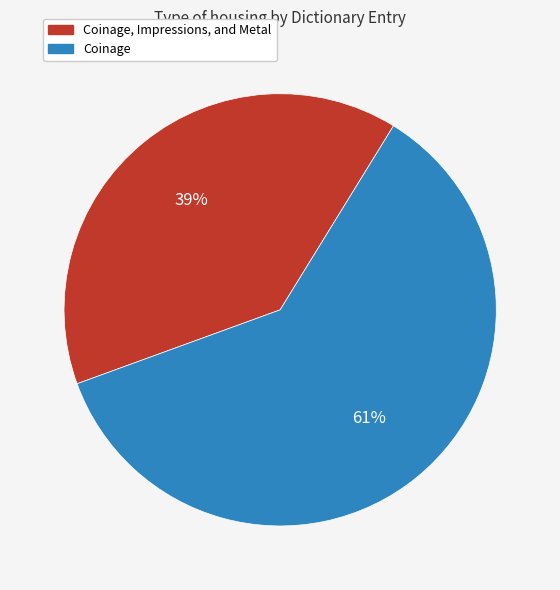

To the nearest percent, what percentage of the pie is Coinage?

61%